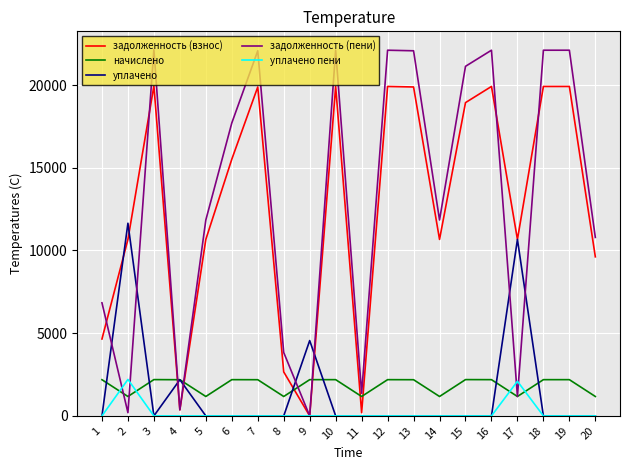

What is the average value of the уплачено series?

1452.8